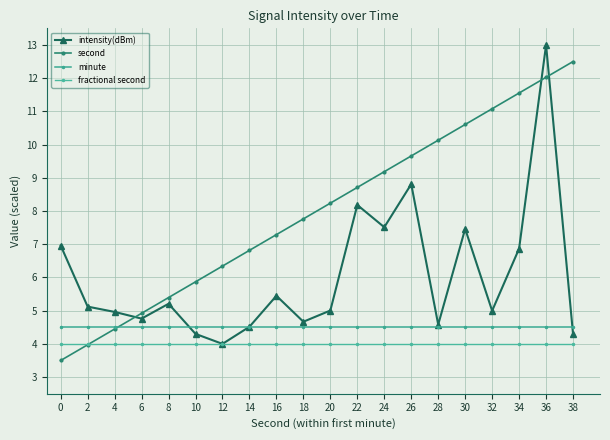

Reading left to right, what are all the values shown in this chart?

intensity(dBm): 0=7.0	2=5.1	4=5.0	6=4.8	8=5.2	10=4.3	12=4.0	14=4.5	16=5.4	18=4.7	20=5.0	22=8.2	24=7.5	26=8.8	28=4.6	30=7.5	32=5.0	34=6.9	36=13.0	38=4.3
second: 0=3.5	2=4.0	4=4.4	6=4.9	8=5.4	10=5.9	12=6.3	14=6.8	16=7.3	18=7.8	20=8.2	22=8.7	24=9.2	26=9.7	28=10.1	30=10.6	32=11.1	34=11.6	36=12.0	38=12.5
minute: 0=4.5	2=4.5	4=4.5	6=4.5	8=4.5	10=4.5	12=4.5	14=4.5	16=4.5	18=4.5	20=4.5	22=4.5	24=4.5	26=4.5	28=4.5	30=4.5	32=4.5	34=4.5	36=4.5	38=4.5
fractional second: 0=4.0	2=4.0	4=4.0	6=4.0	8=4.0	10=4.0	12=4.0	14=4.0	16=4.0	18=4.0	20=4.0	22=4.0	24=4.0	26=4.0	28=4.0	30=4.0	32=4.0	34=4.0	36=4.0	38=4.0